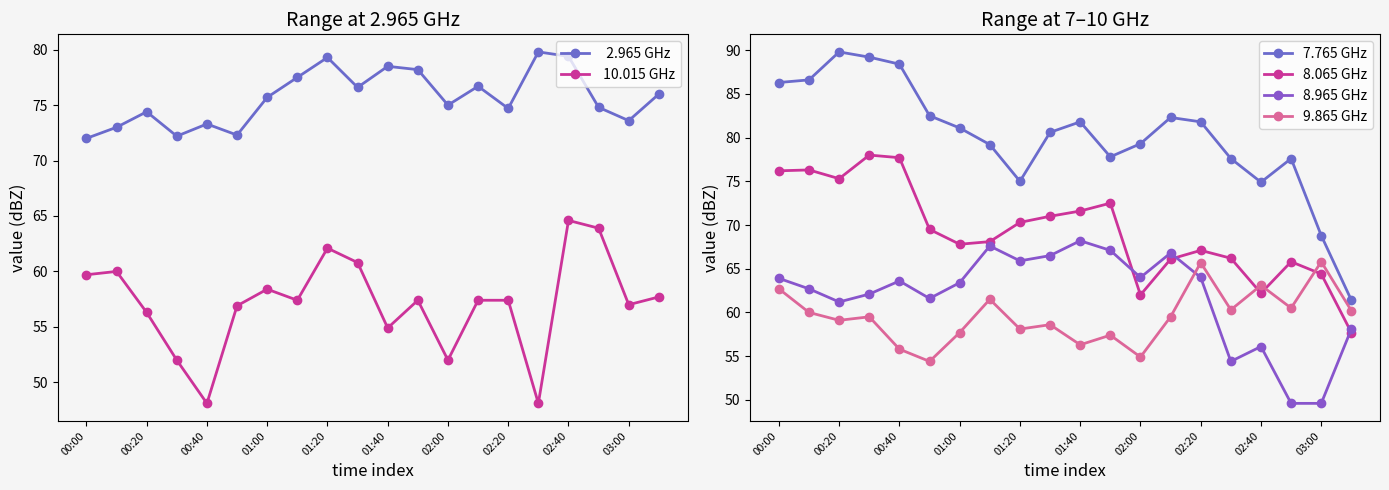

What is the sum of all  10.015 GHz values?

1142.1